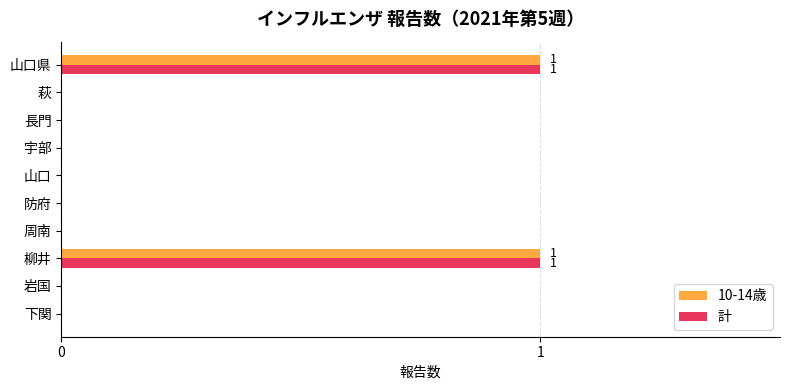

Is it true that 10-14歳 equals 0 at 下関?

True